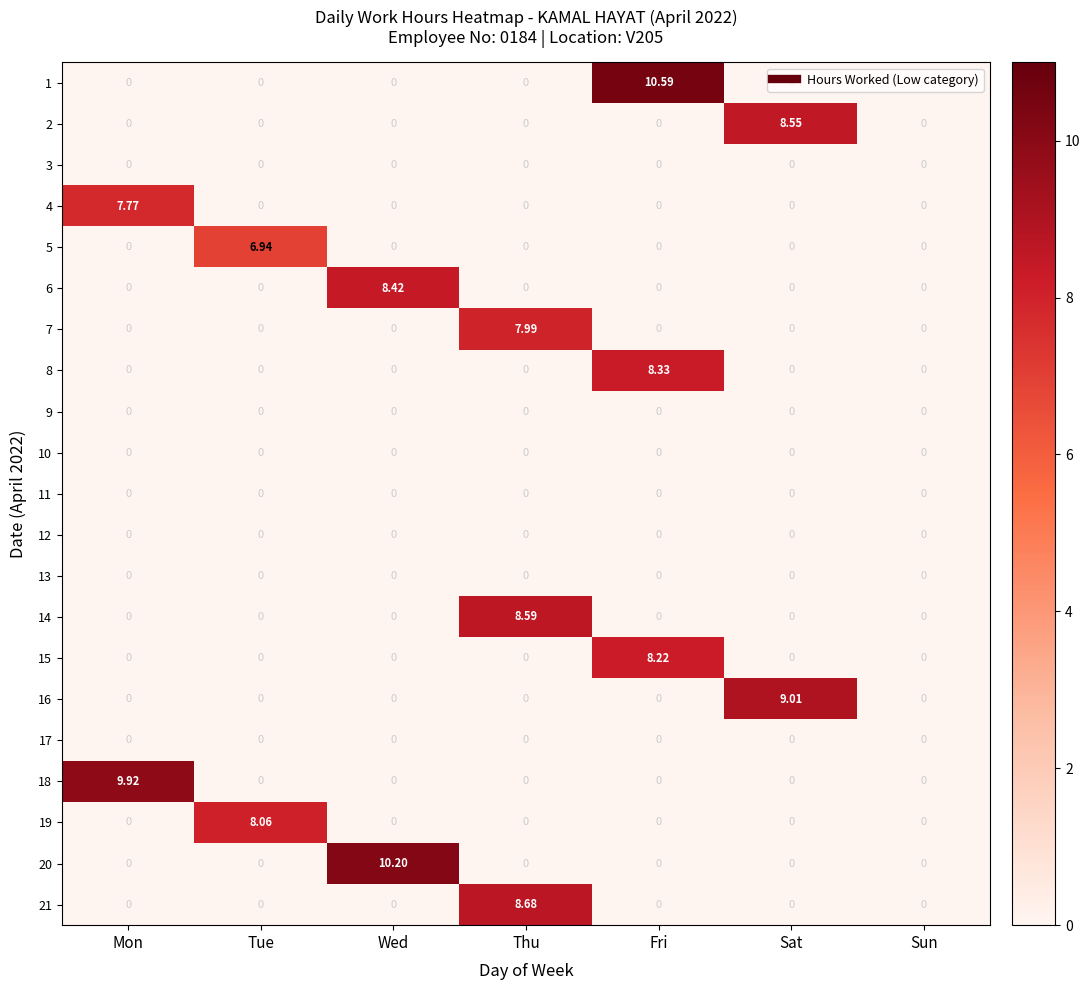

How many distinct data groups are displayed?

21